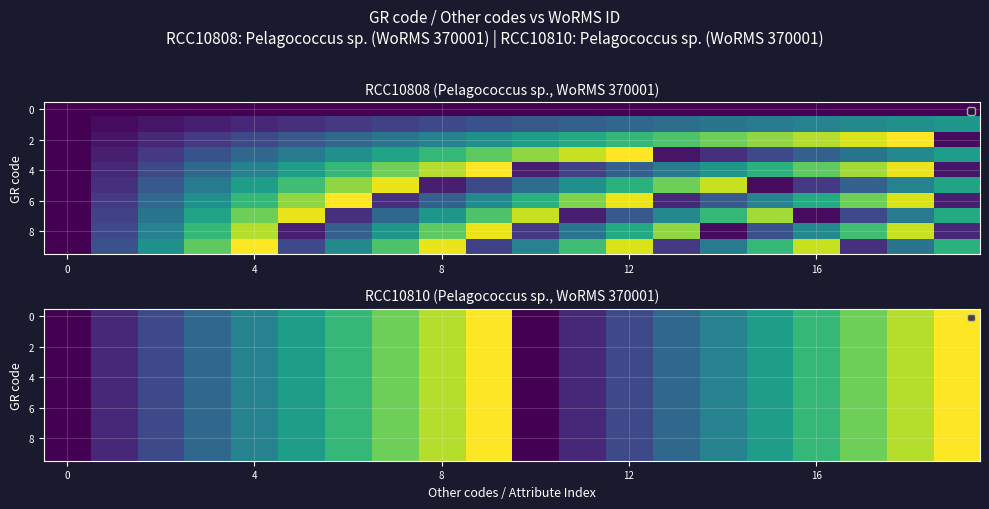

What is the maximum value shown in the chart?

370010